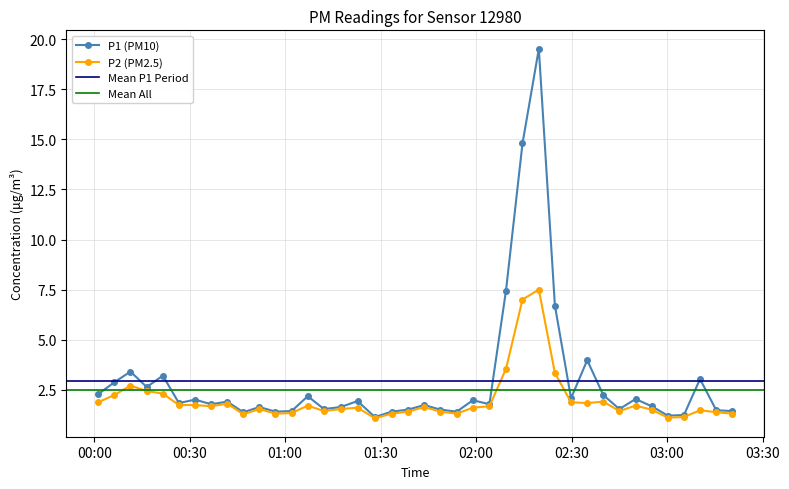

List the series in order of their peak value, highest first.

P1, P2